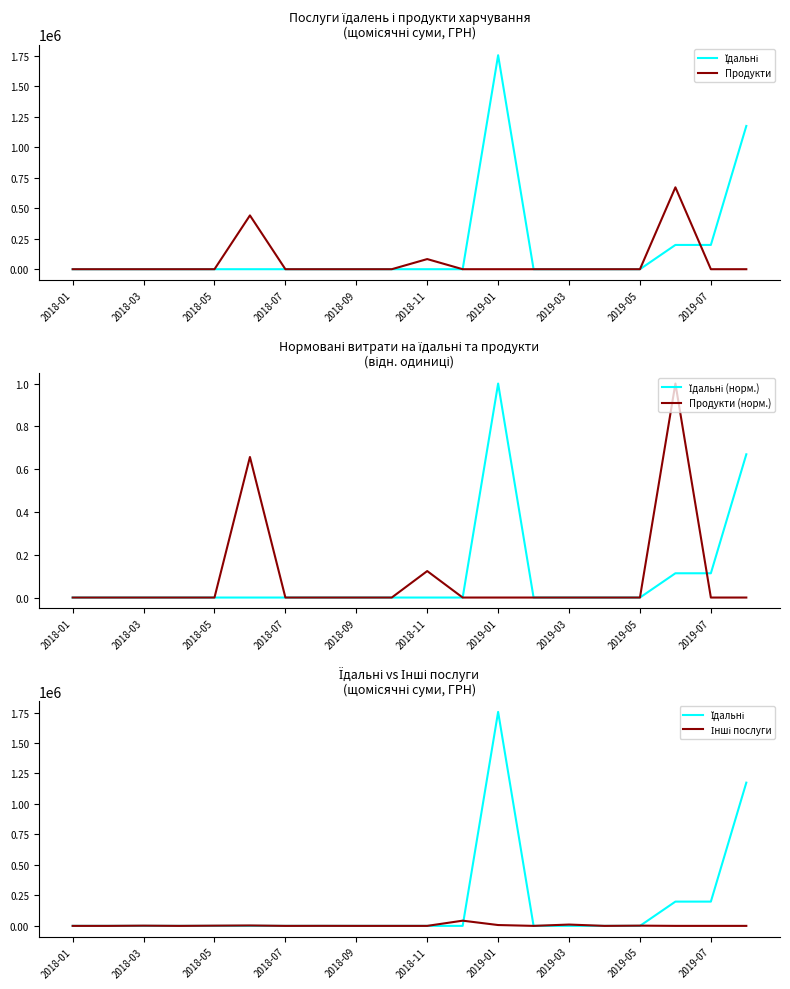

Reading left to right, transcribe all the data shown in this chart.

Їдальні: 0.0	0.0	0.0	0.0	0.0	0.0	0.0	0.0	0.0	0.0	0.0	0.0	1755310.5	0.0	0.0	0.0	0.0	199089.0	199089.0	1175066.7
Продукти: 0.0	0.0	0.0	0.0	0.0	441256.2	0.0	0.0	0.0	0.0	83125.0	0.0	0.0	0.0	0.0	0.0	0.0	671781.0	0.0	0.0
Їдальні (норм.): 0.0	0.0	0.0	0.0	0.0	0.0	0.0	0.0	0.0	0.0	0.0	0.0	1.0	0.0	0.0	0.0	0.0	0.1	0.1	0.7
Продукти (норм.): 0.0	0.0	0.0	0.0	0.0	0.7	0.0	0.0	0.0	0.0	0.1	0.0	0.0	0.0	0.0	0.0	0.0	1.0	0.0	0.0
Інші послуги: 0.0	0.0	1839.6	0.0	1800.0	3310.0	0.0	364.0	0.0	0.0	0.0	42653.9	6863.2	0.0	10809.8	0.0	1914.0	0.0	0.0	0.0